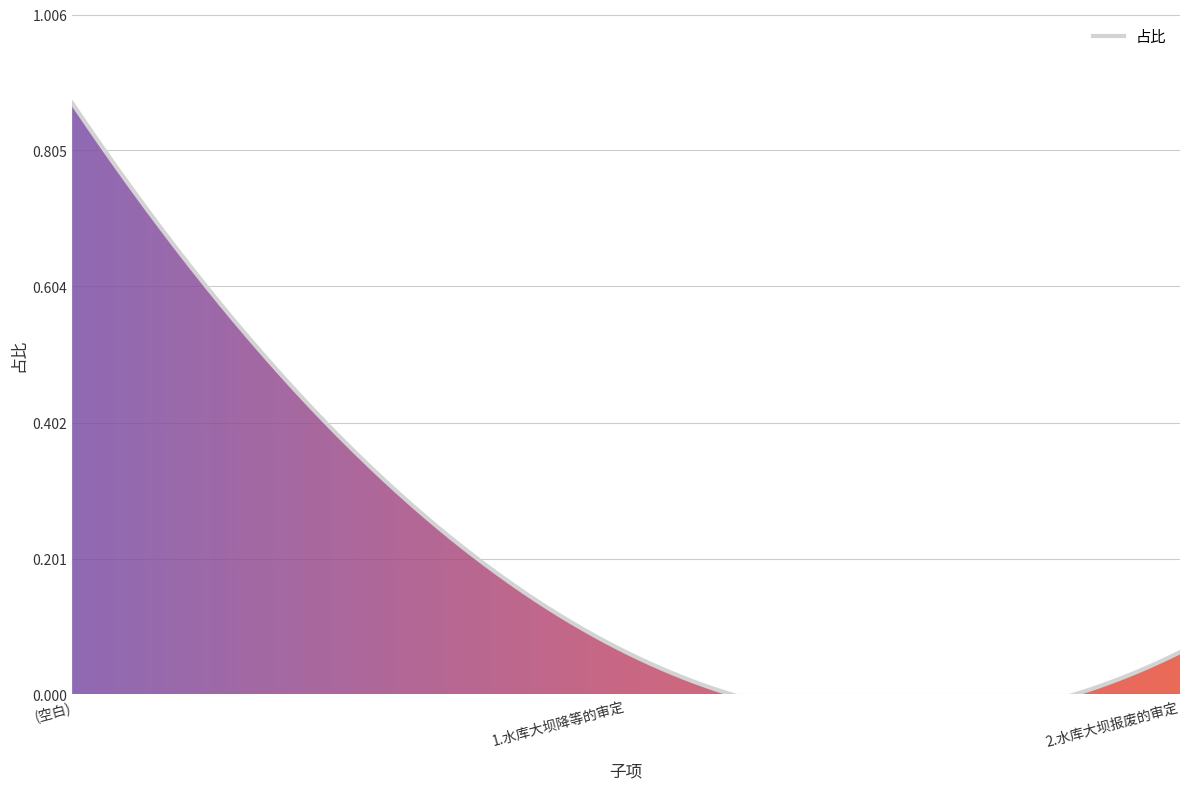

What is the label of the 1st point from the left?

(空白)